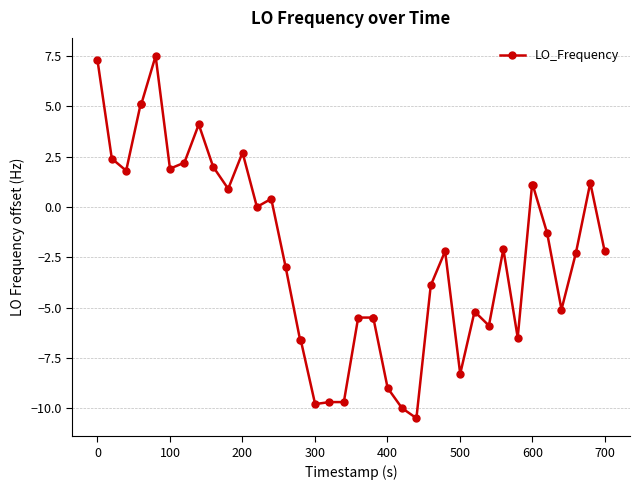

What is the smallest value displayed?

-10.5